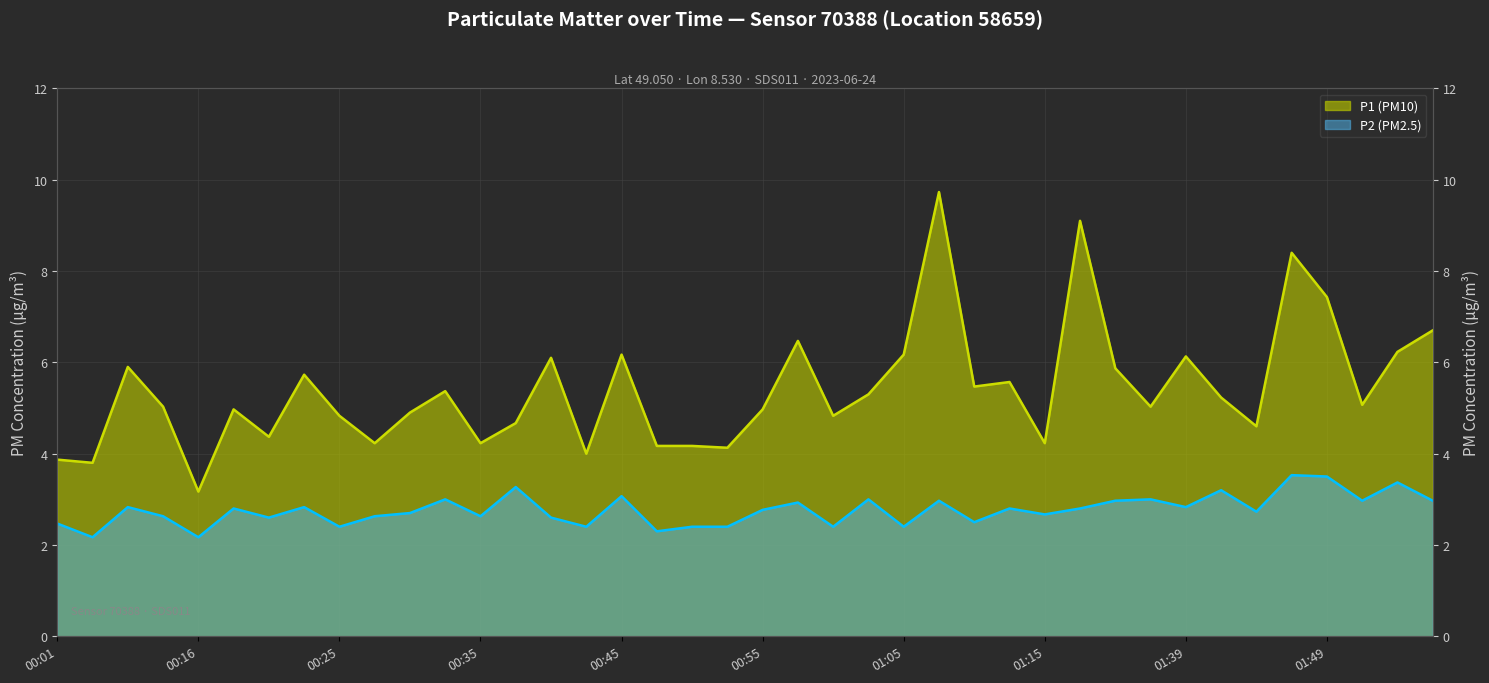

What is the difference between the highest and lowest values at 01:10?

3.0